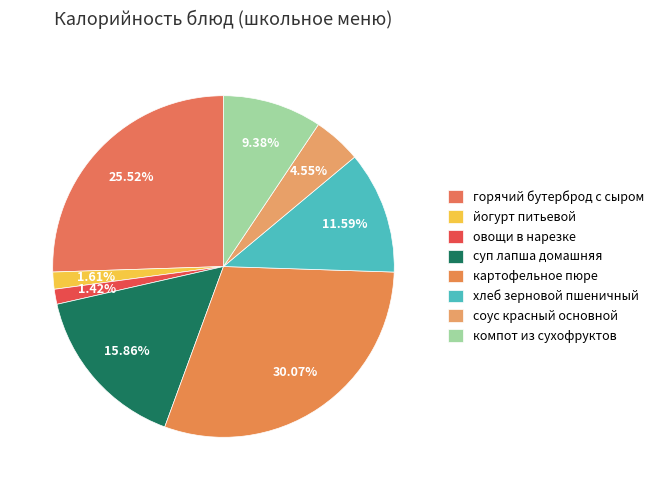

Between суп лапша домашняя and картофельное пюре, which is larger?

картофельное пюре